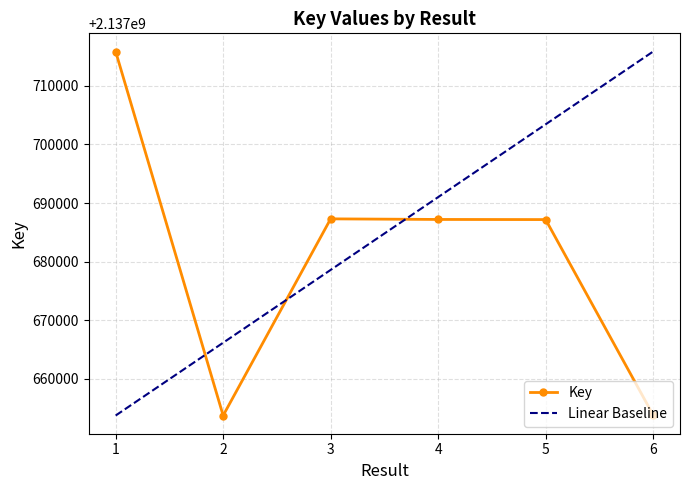

How many data points are above 2137687191?

2